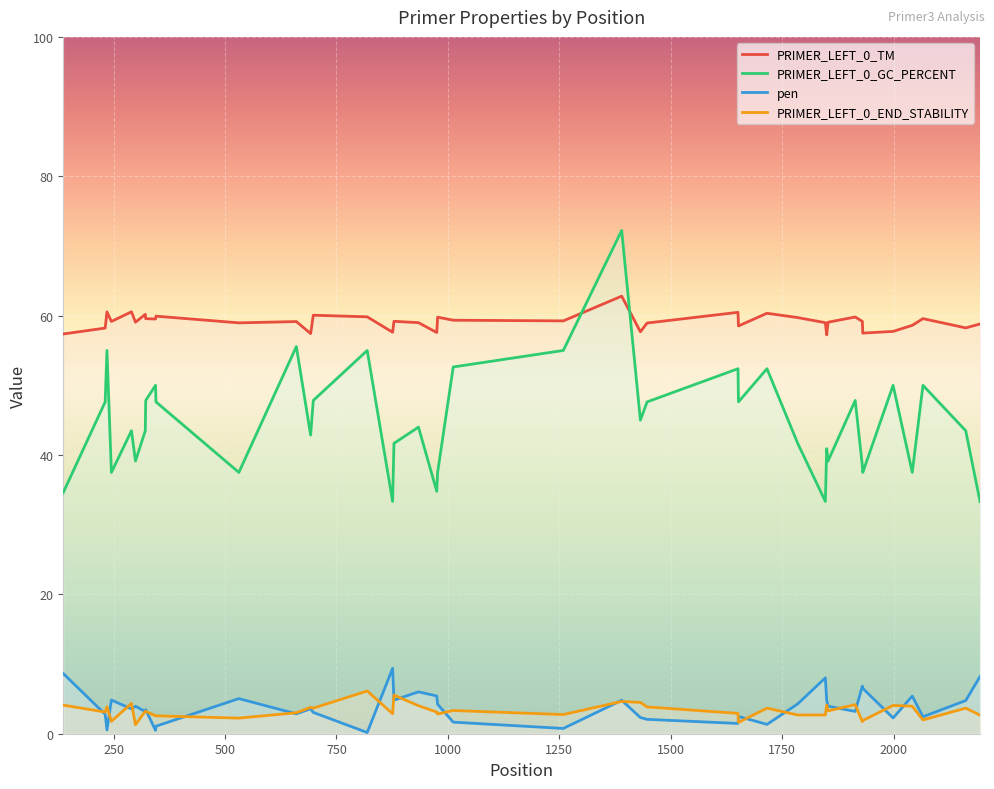

Rank the series by their maximum value, from lowest to highest.

PRIMER_LEFT_0_END_STABILITY, pen, PRIMER_LEFT_0_TM, PRIMER_LEFT_0_GC_PERCENT